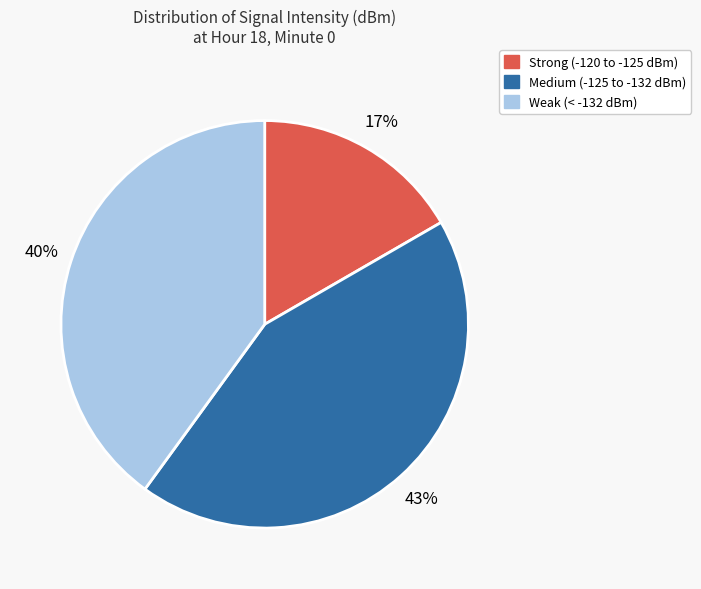

Is it true that Medium (-125 to -132 dBm) is 31% of the pie?

False